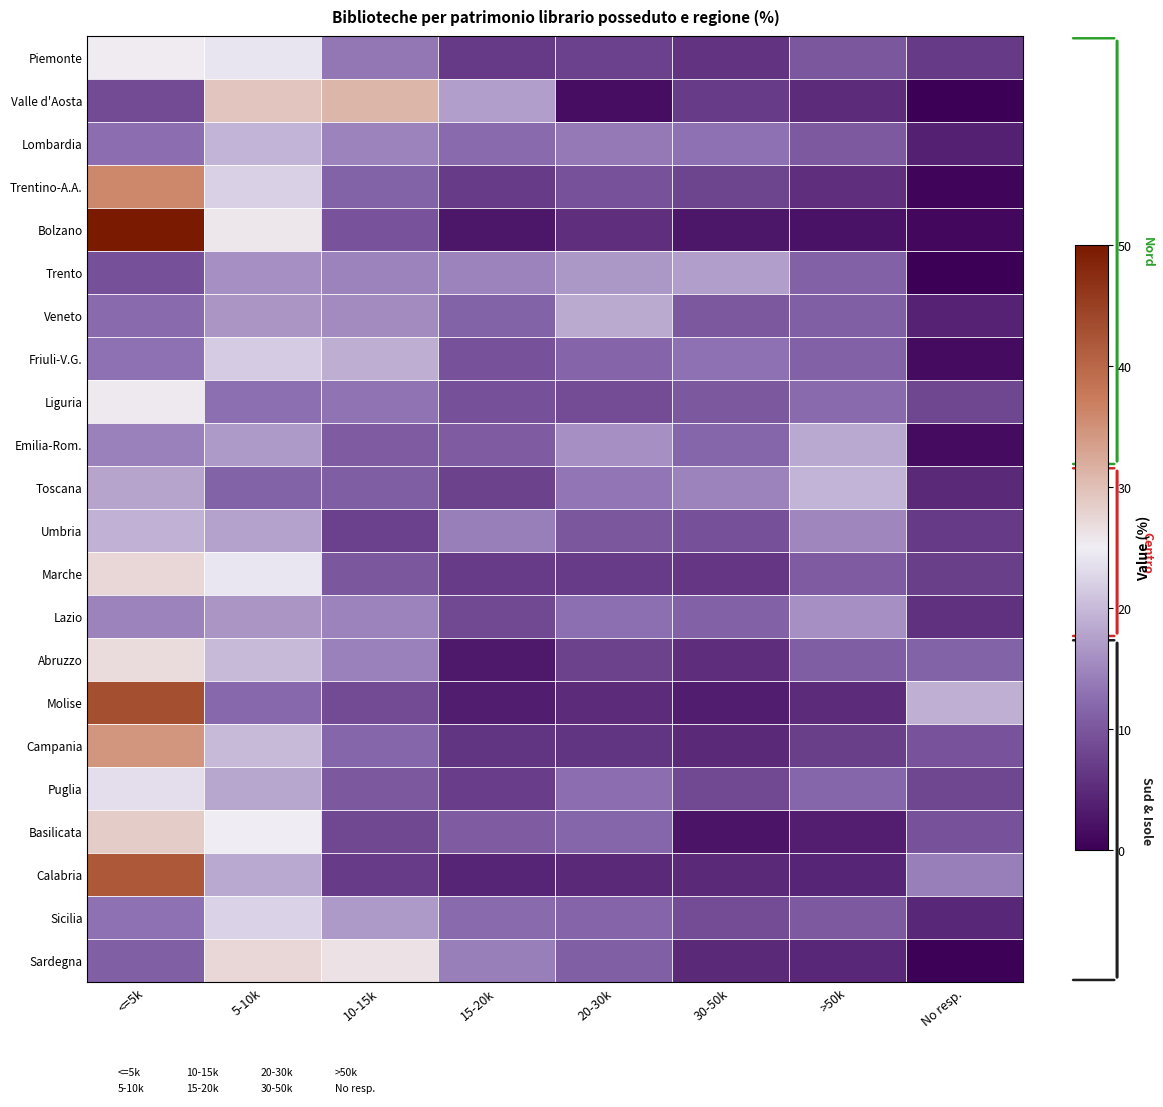

Reading left to right, list all the values displayed in this chart.

Piemonte: <=5k=25.2	5-10k=24.2	10-15k=13.5	15-20k=6.7	20-30k=7.6	30-50k=6.0	>50k=10.0	No resp.=6.8
Valle d'Aosta: <=5k=8.6	5-10k=29.3	10-15k=31.0	15-20k=17.2	20-30k=1.7	30-50k=6.9	>50k=5.2	No resp.=0.0
Lombardia: <=5k=12.5	5-10k=19.5	10-15k=14.8	15-20k=12.3	20-30k=13.7	30-50k=12.9	>50k=10.4	No resp.=3.8
Trentino-A.A.: <=5k=36.0	5-10k=22.1	10-15k=11.4	15-20k=6.9	20-30k=9.5	30-50k=7.9	>50k=5.5	No resp.=0.7
Bolzano: <=5k=50.7	5-10k=25.6	10-15k=9.6	15-20k=2.6	20-30k=5.6	30-50k=2.6	>50k=2.2	No resp.=1.1
Trento: <=5k=9.3	5-10k=16.0	10-15k=14.7	15-20k=14.7	20-30k=16.7	30-50k=17.3	>50k=11.3	No resp.=0.0
Veneto: <=5k=12.3	5-10k=16.6	10-15k=15.6	15-20k=11.5	20-30k=18.4	30-50k=10.3	>50k=11.0	No resp.=4.2
Friuli-V.G.: <=5k=13.0	5-10k=21.7	10-15k=18.8	15-20k=9.4	20-30k=11.6	30-50k=13.0	>50k=11.2	No resp.=1.4
Liguria: <=5k=25.4	5-10k=12.7	10-15k=13.1	15-20k=9.3	20-30k=8.9	30-50k=10.2	>50k=12.3	No resp.=8.1
Emilia-Rom.: <=5k=14.5	5-10k=16.9	10-15k=10.6	15-20k=10.6	20-30k=15.9	30-50k=11.8	>50k=18.2	No resp.=1.5
Toscana: <=5k=17.9	5-10k=11.4	10-15k=10.8	15-20k=7.8	20-30k=13.4	30-50k=14.7	>50k=19.4	No resp.=4.7
Umbria: <=5k=19.3	5-10k=17.6	10-15k=7.6	15-20k=14.3	20-30k=10.1	30-50k=9.2	>50k=15.1	No resp.=6.7
Marche: <=5k=27.5	5-10k=24.3	10-15k=10.1	15-20k=6.9	20-30k=6.9	30-50k=6.4	>50k=10.6	No resp.=7.3
Lazio: <=5k=14.7	5-10k=16.5	10-15k=14.7	15-20k=8.4	20-30k=12.8	30-50k=11.2	>50k=16.0	No resp.=5.8
Abruzzo: <=5k=26.9	5-10k=20.0	10-15k=14.6	15-20k=3.1	20-30k=7.7	30-50k=5.4	>50k=10.8	No resp.=11.5
Molise: <=5k=43.1	5-10k=12.1	10-15k=8.6	15-20k=3.4	20-30k=5.2	30-50k=3.4	>50k=5.2	No resp.=19.0
Campania: <=5k=34.4	5-10k=20.0	10-15k=11.8	15-20k=6.1	20-30k=6.1	30-50k=4.8	>50k=7.4	No resp.=9.6
Puglia: <=5k=23.5	5-10k=18.0	10-15k=10.2	15-20k=7.1	20-30k=12.6	30-50k=8.5	>50k=11.9	No resp.=8.2
Basilicata: <=5k=28.6	5-10k=25.0	10-15k=8.3	15-20k=10.7	20-30k=11.9	30-50k=2.4	>50k=3.6	No resp.=9.5
Calabria: <=5k=41.9	5-10k=18.3	10-15k=7.0	15-20k=4.4	20-30k=4.8	30-50k=4.8	>50k=4.4	No resp.=14.4
Sicilia: <=5k=12.9	5-10k=22.4	10-15k=16.9	15-20k=12.2	20-30k=11.7	30-50k=8.8	>50k=10.5	No resp.=4.5
Sardegna: <=5k=11.1	5-10k=27.5	10-15k=26.3	15-20k=14.3	20-30k=11.1	30-50k=4.8	>50k=4.6	No resp.=0.2